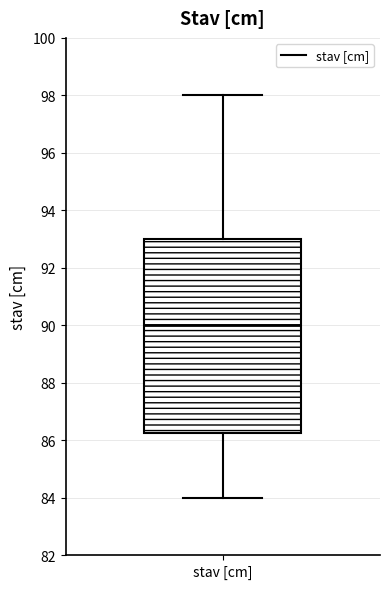

Read this box plot against the y-axis: the position of the median line, the range covered by the box, and the ends of both whiskers. The values are not printed on the chart, so give them approximately, as read against the axis.

median 90.0, box 86.2 to 93.0, whiskers 84.0 to 98.0